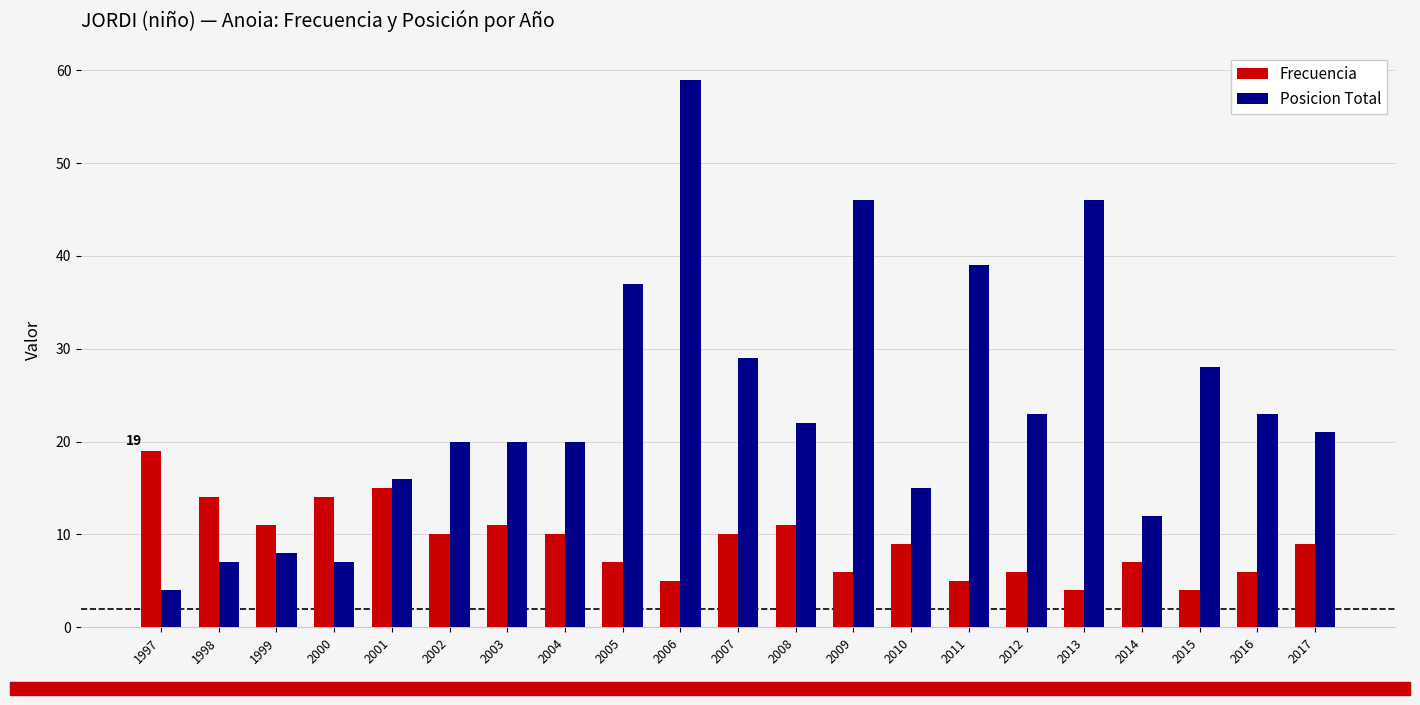

True or false: Frecuencia has a value of 5 at 1997.

False